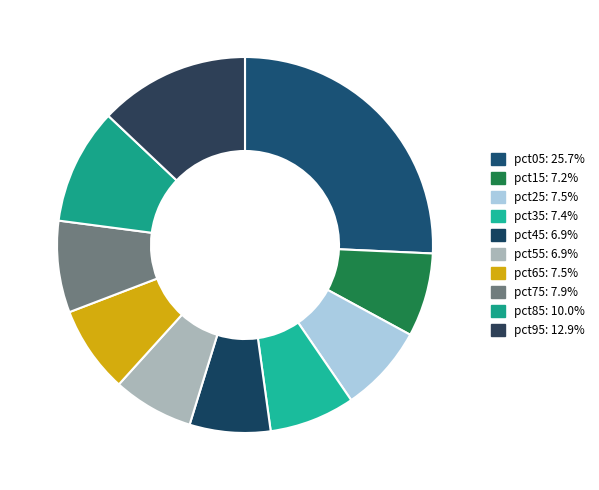

Rank the categories by value from highest to lowest.

pct05, pct95, pct85, pct75, pct25, pct65, pct35, pct15, pct55, pct45